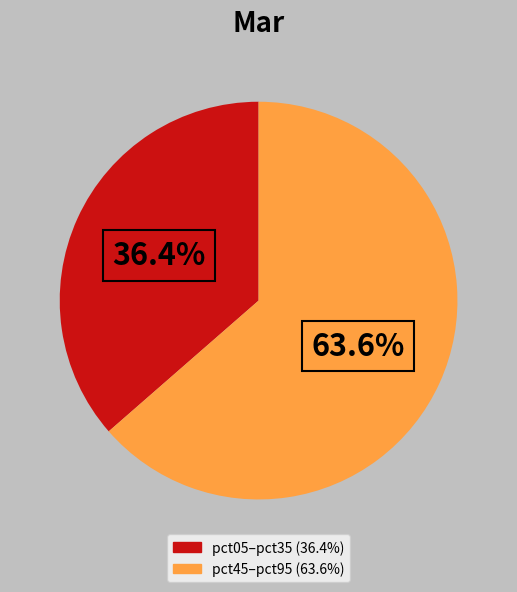

To the nearest percent, what is the average slice percentage?

50%